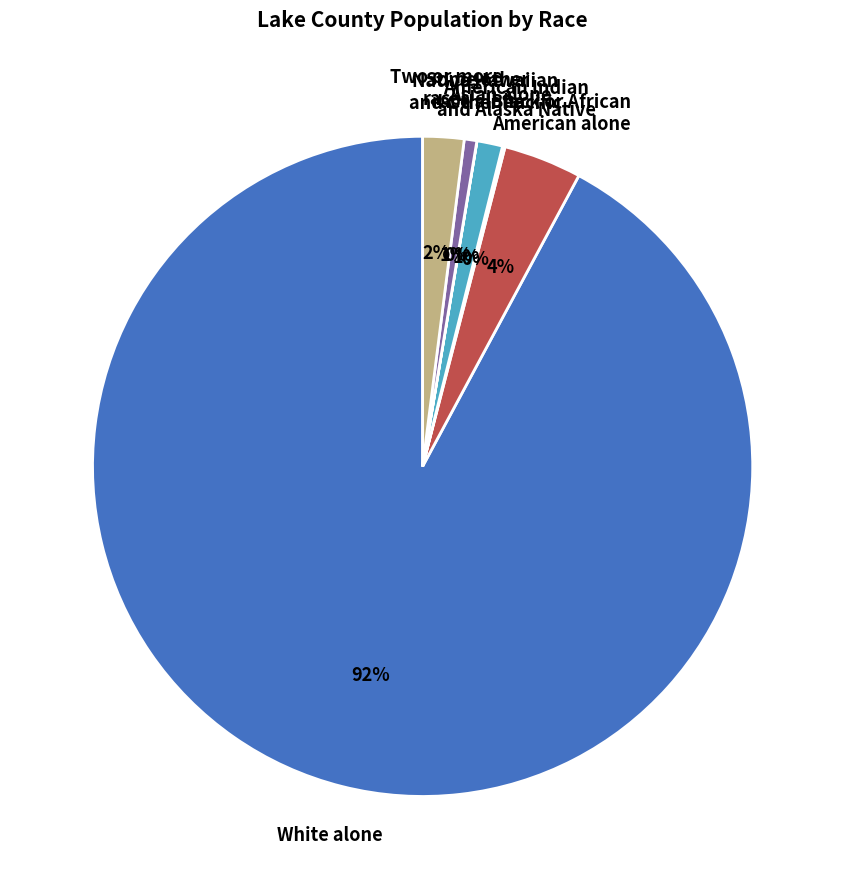

Which has a higher value, White alone or Black or African American alone?

White alone